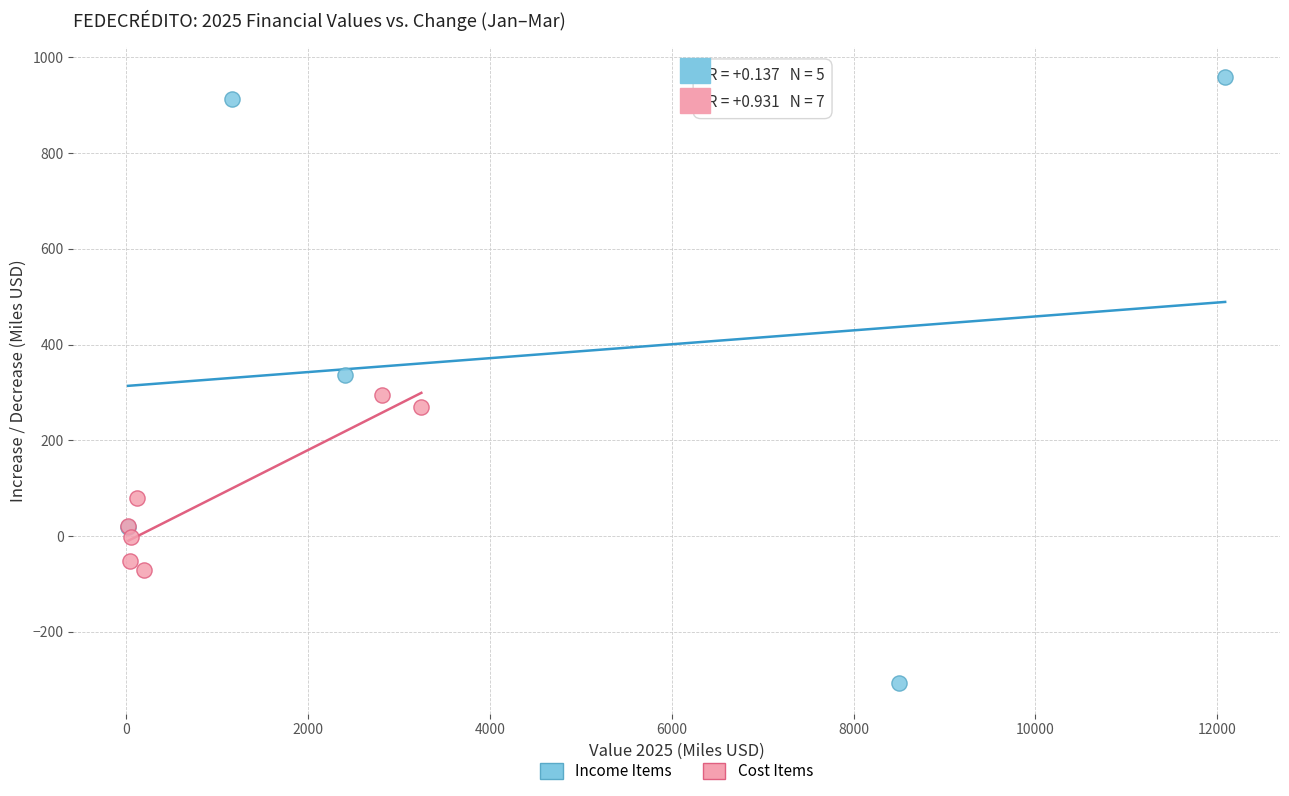

Which series has the largest Y range (max minus min)?

Income Items